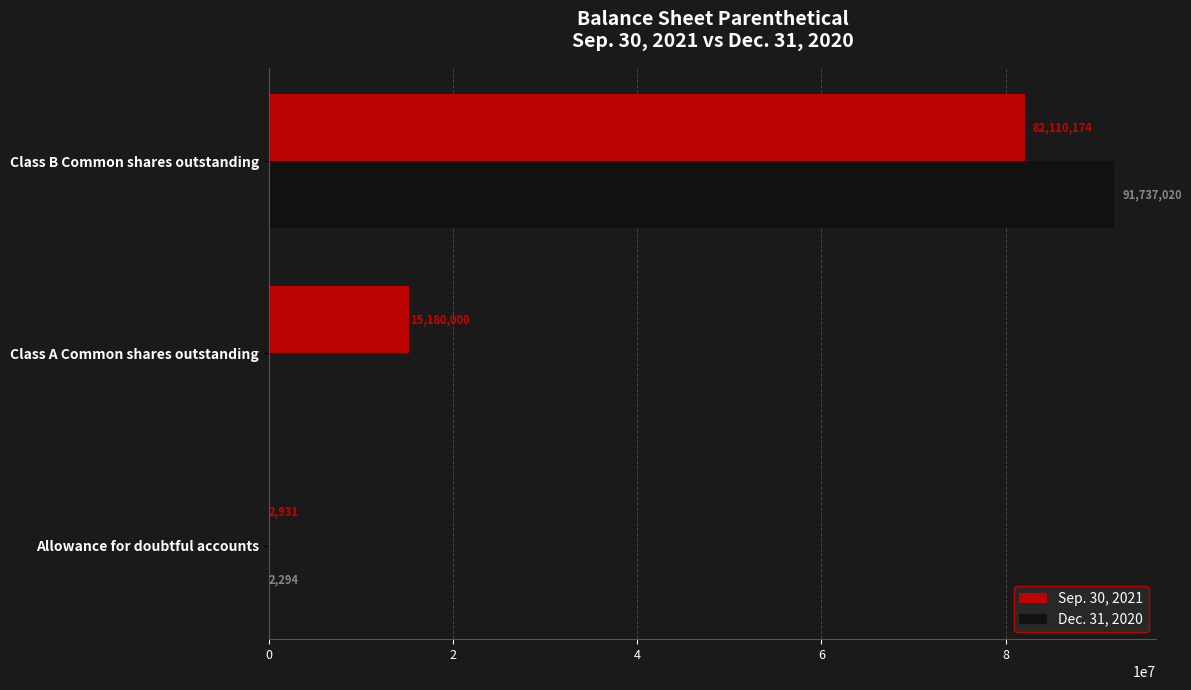

What is the sum of all Dec. 31, 2020 values?

91739314